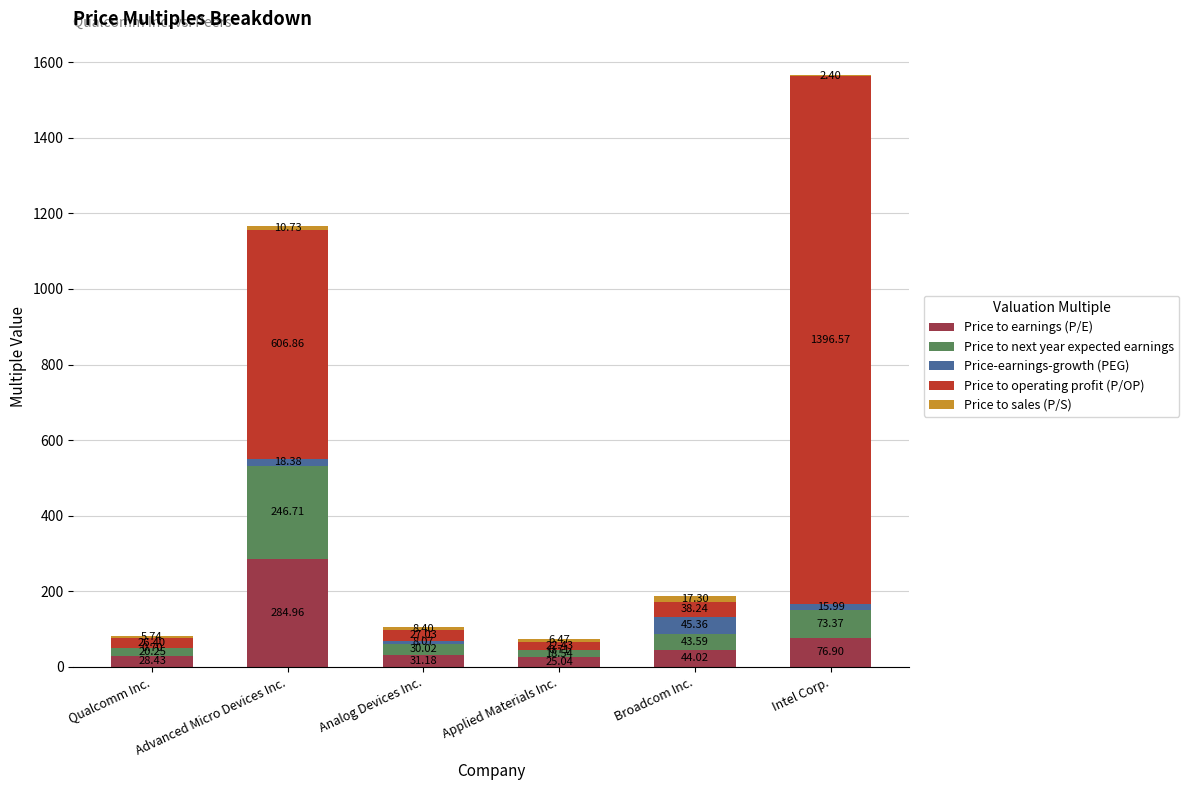

Where does the Price to earnings (P/E) series first go above 44?

Advanced Micro Devices Inc.